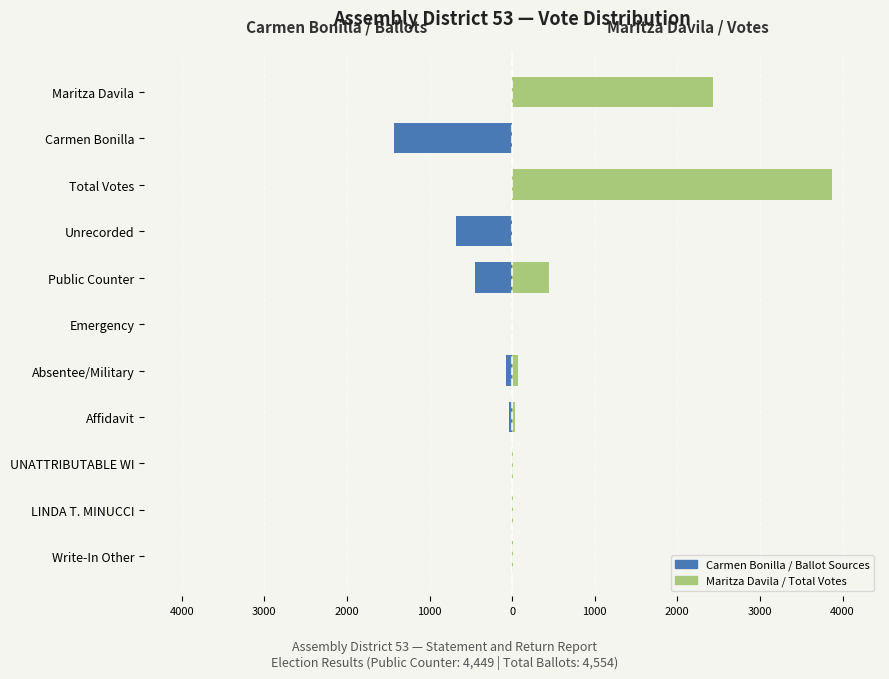

What is the average value of the Carmen Bonilla / Source A series?

-243